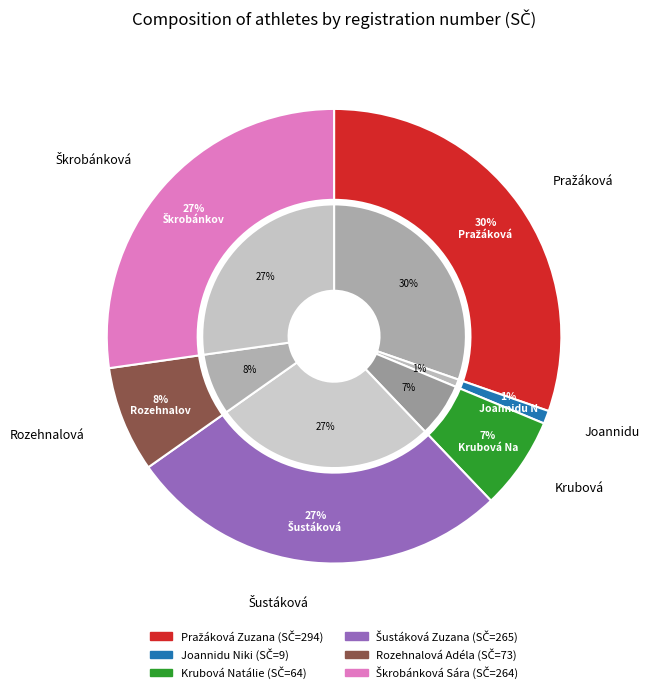

To the nearest percent, what is the difference between the largest and smallest slice percentages?

29%